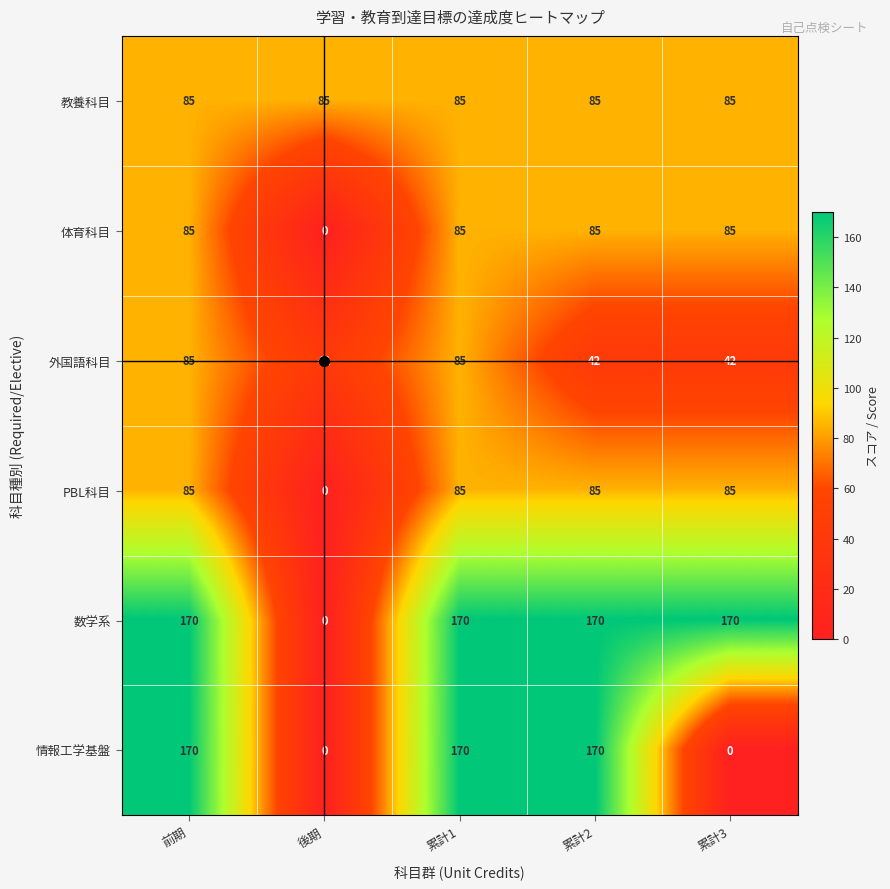

How many series are shown in this chart?

6